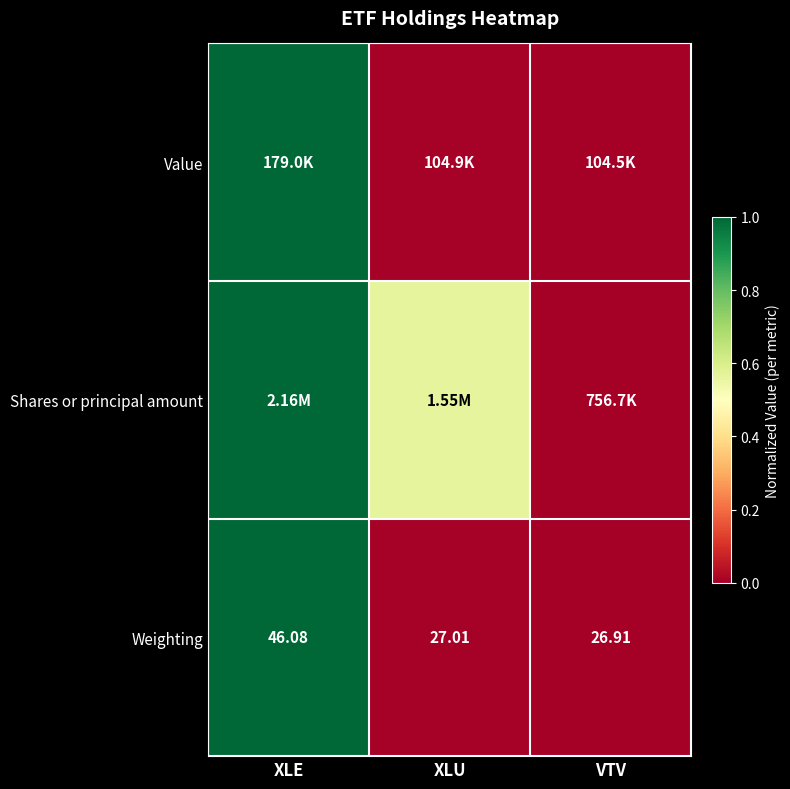

At which label is Weighting closest to 36?

XLU